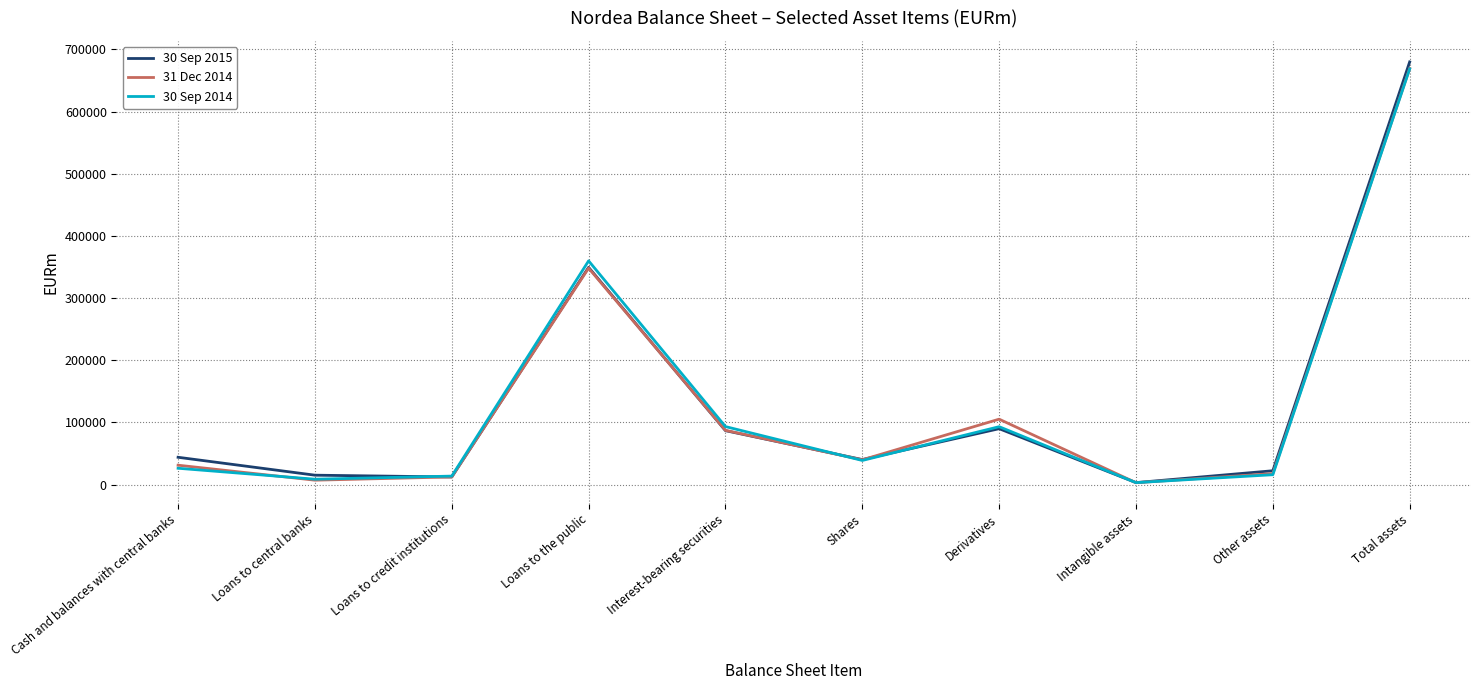

In 30 Sep 2015, how many points are lower than both neighbors (excluding endpoints)?

3